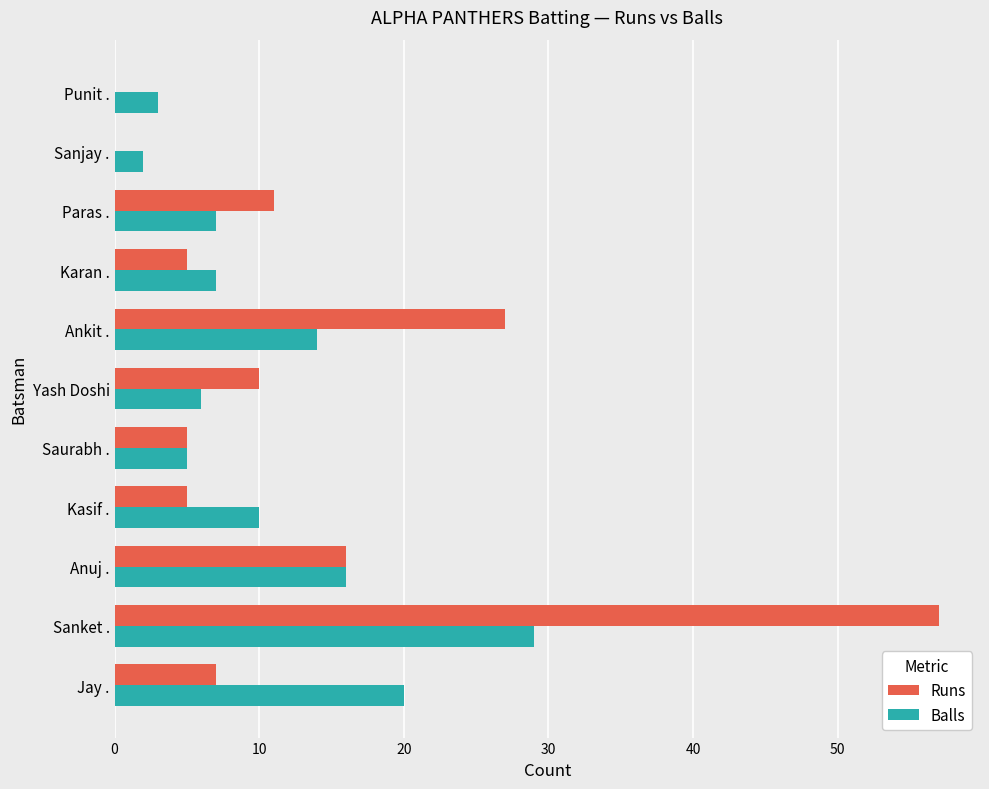

Is it true that Balls equals 8 at Yash Doshi?

False